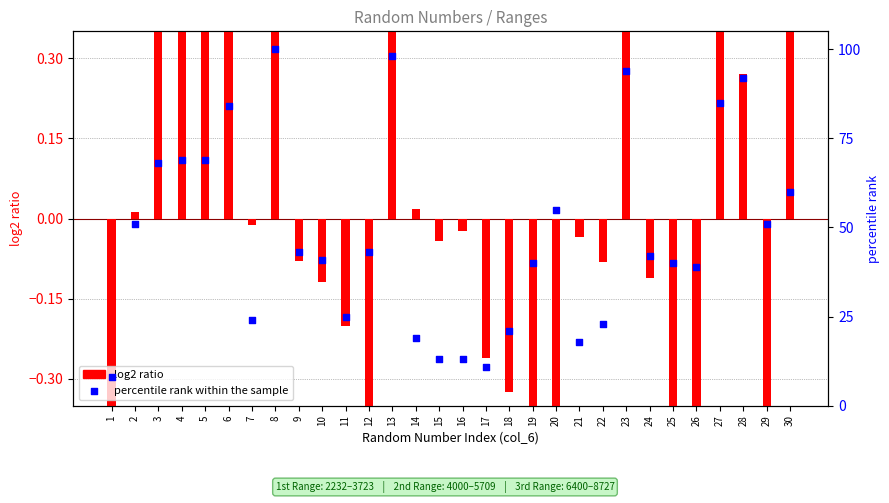

Which series has the largest Y range (max minus min)?

percentile rank within the sample